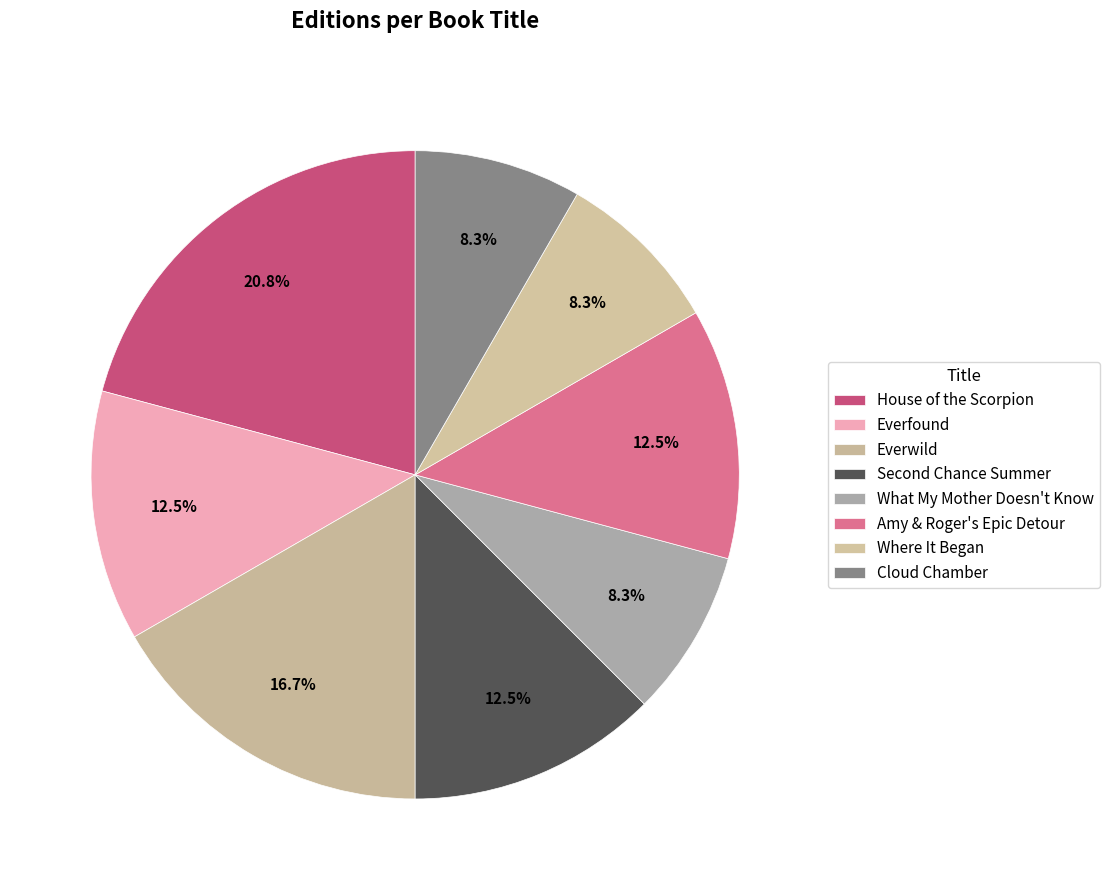

How many segments does this pie chart have?

8